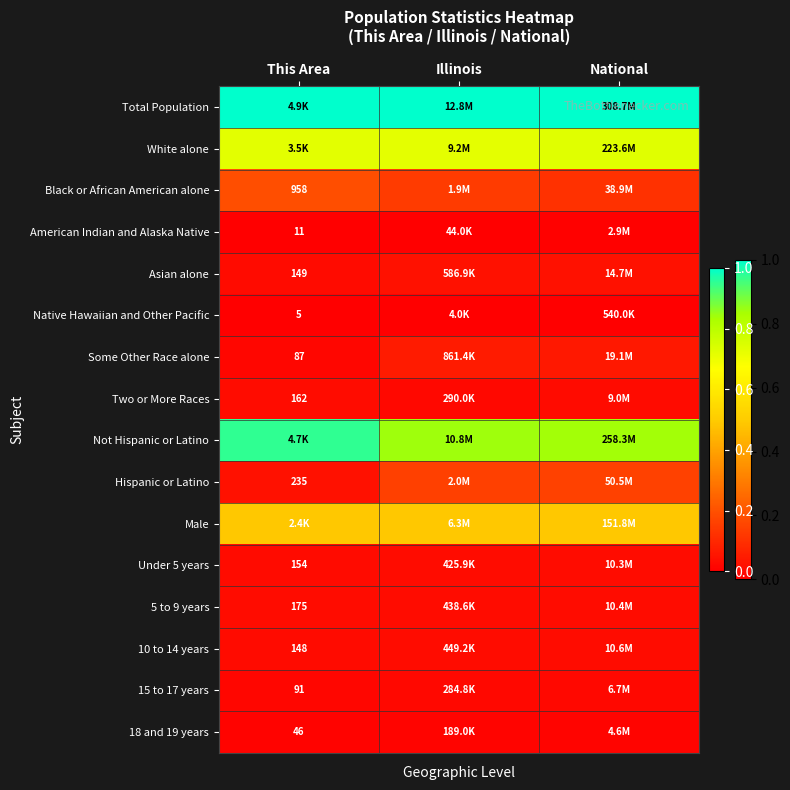

Rank the series by their maximum value, from lowest to highest.

Native Hawaiian and Other Pacific, American Indian and Alaska Native, 18 and 19 years, 15 to 17 years, Two or More Races, Under 5 years, 5 to 9 years, 10 to 14 years, Asian alone, Some Other Race alone, Hispanic or Latino, Black or African American alone, Male, White alone, Not Hispanic or Latino, Total Population